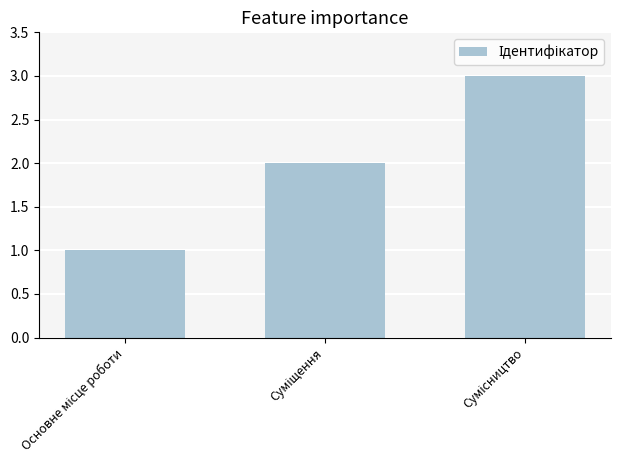

What is the difference between the maximum and minimum values?

2